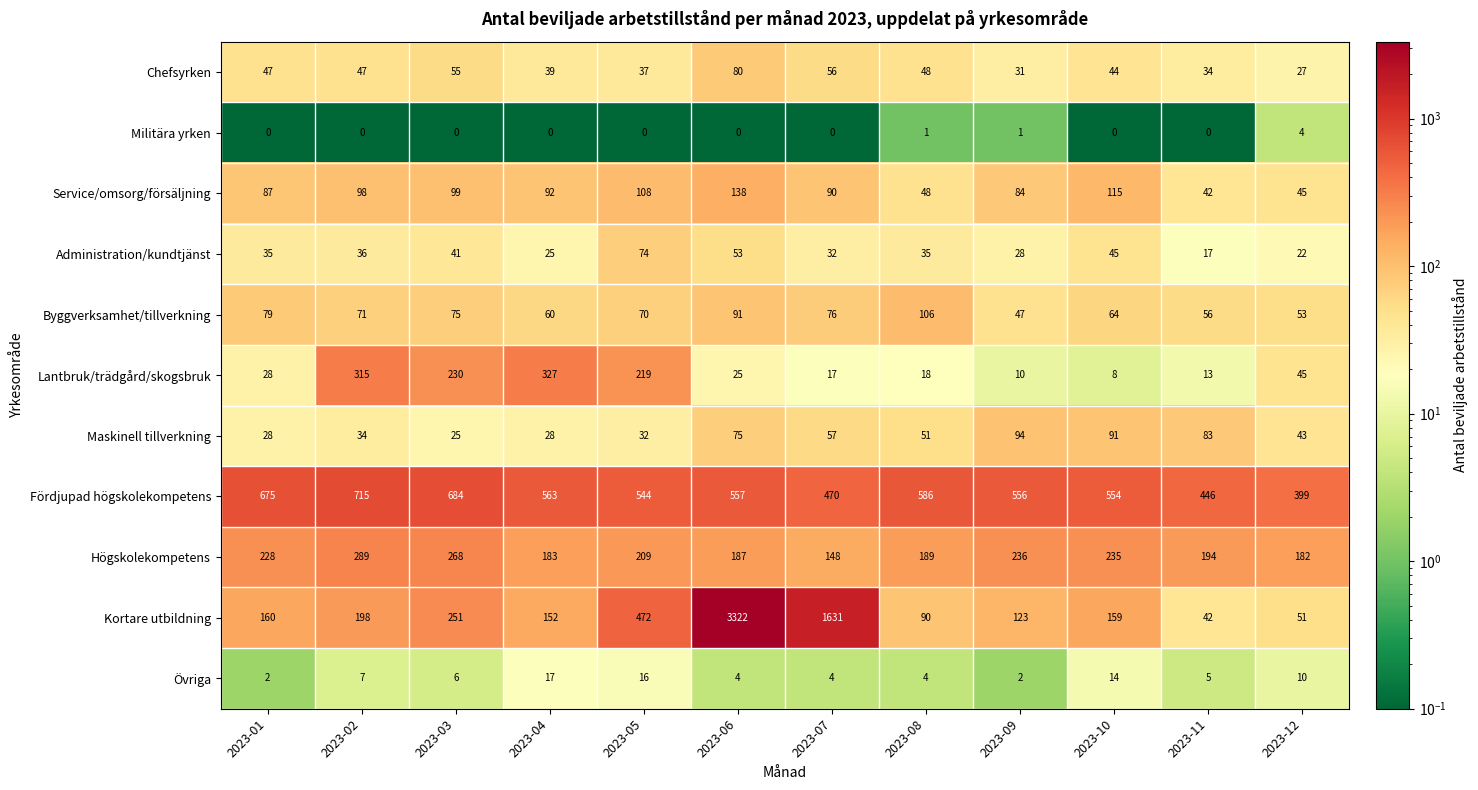

Count the number of data series in this chart.

11